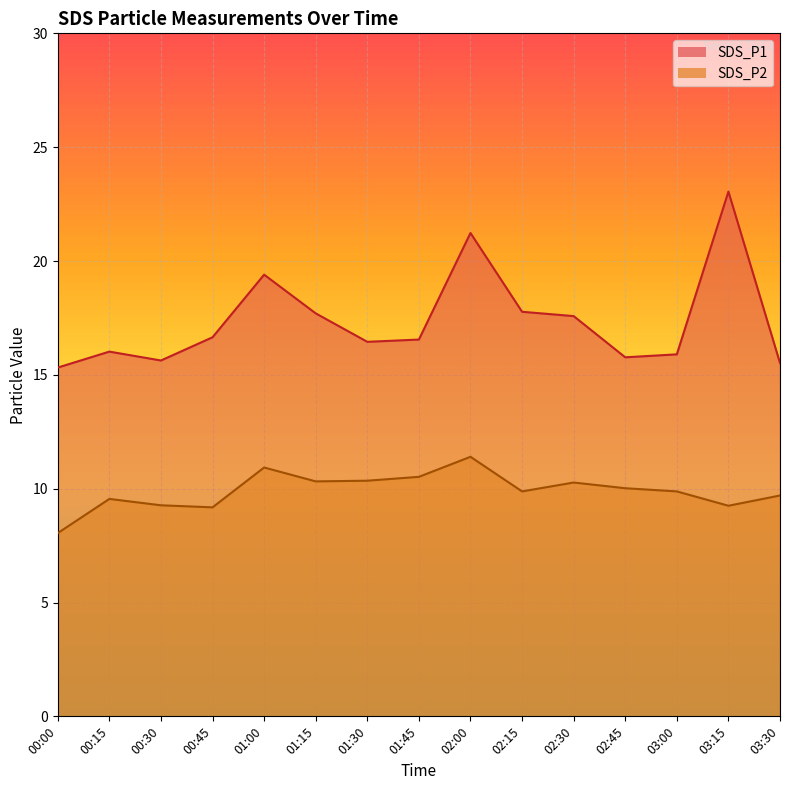

At which category is the sum across all series the highest?

02:00